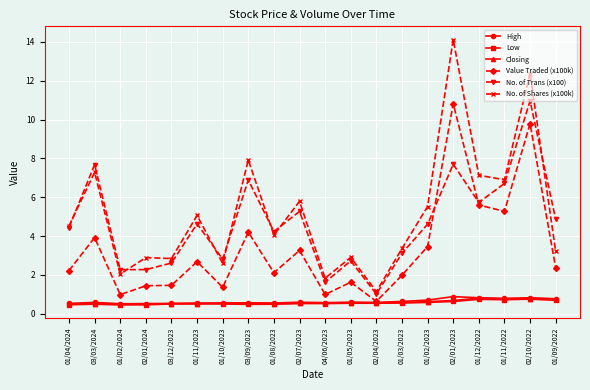

How many lines are shown in the chart?

6